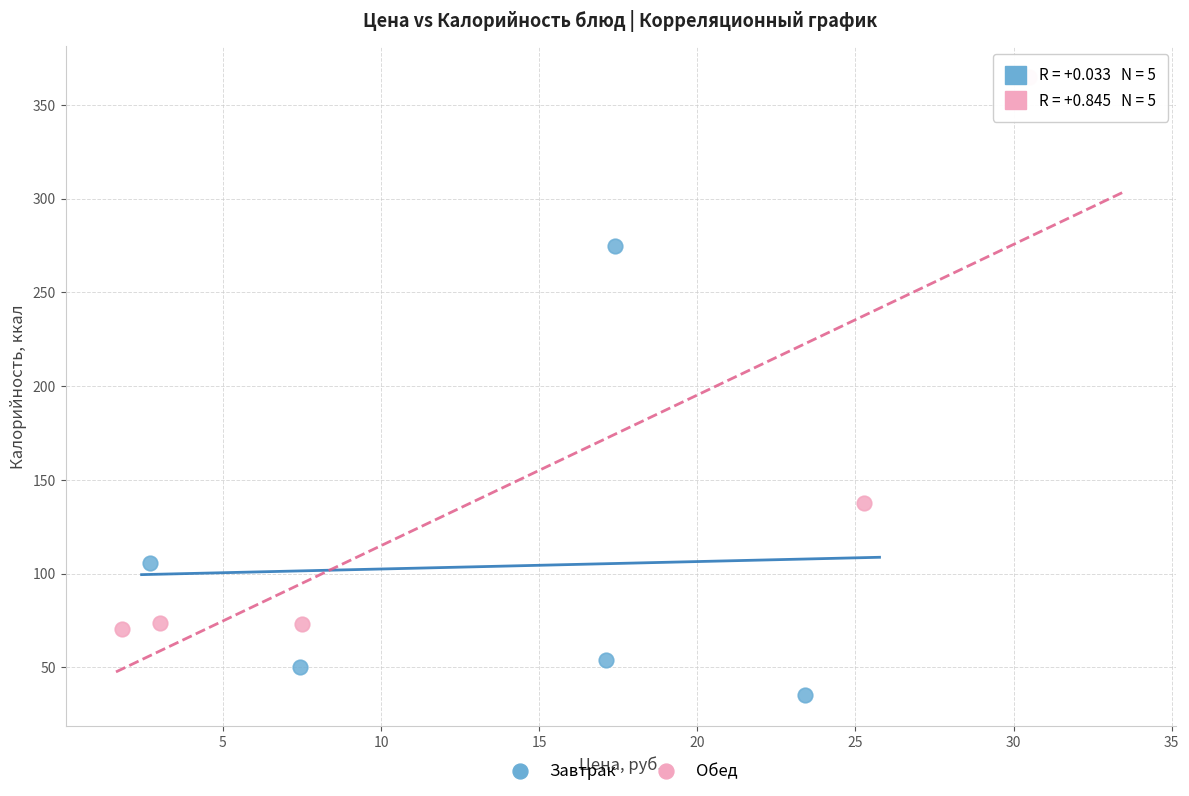

Which series has the largest Y range (max minus min)?

Обед